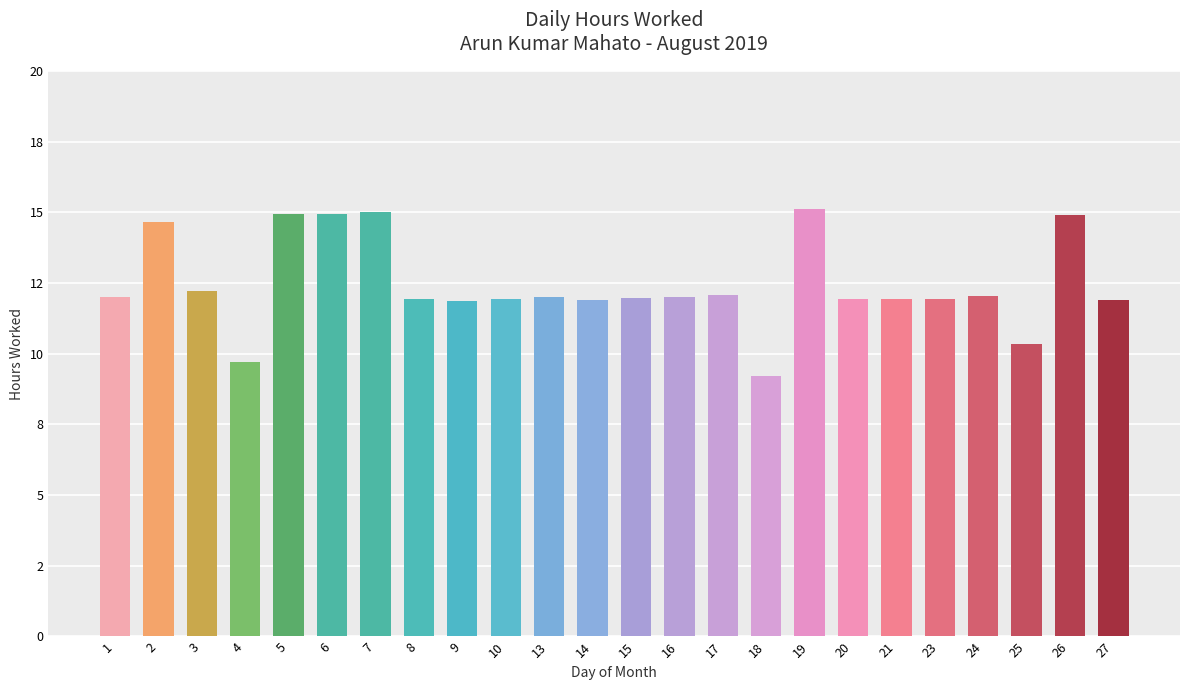

Does the chart contain any negative values?

No